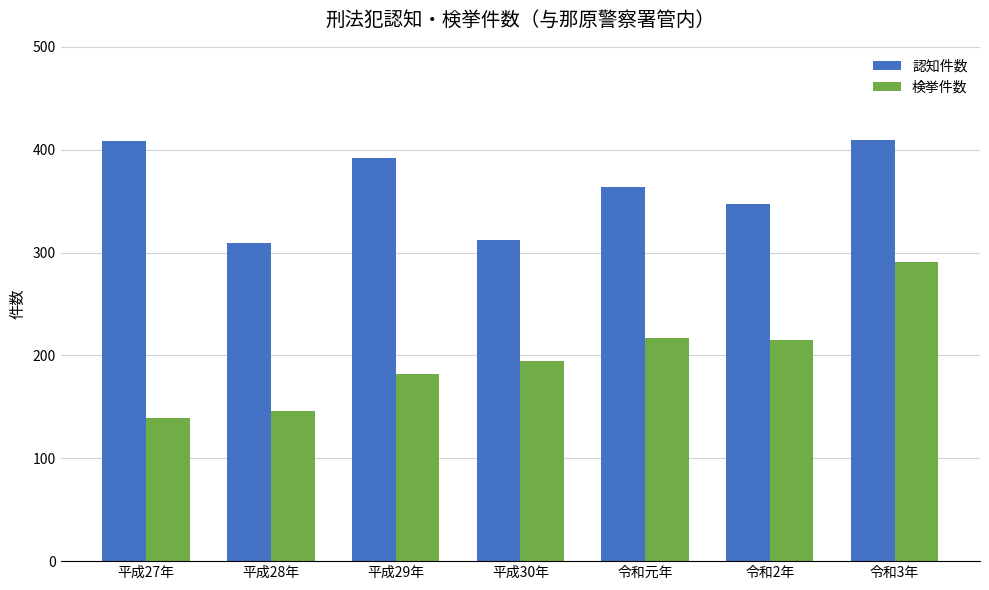

Rank the series by their maximum value, from lowest to highest.

検挙件数, 認知件数